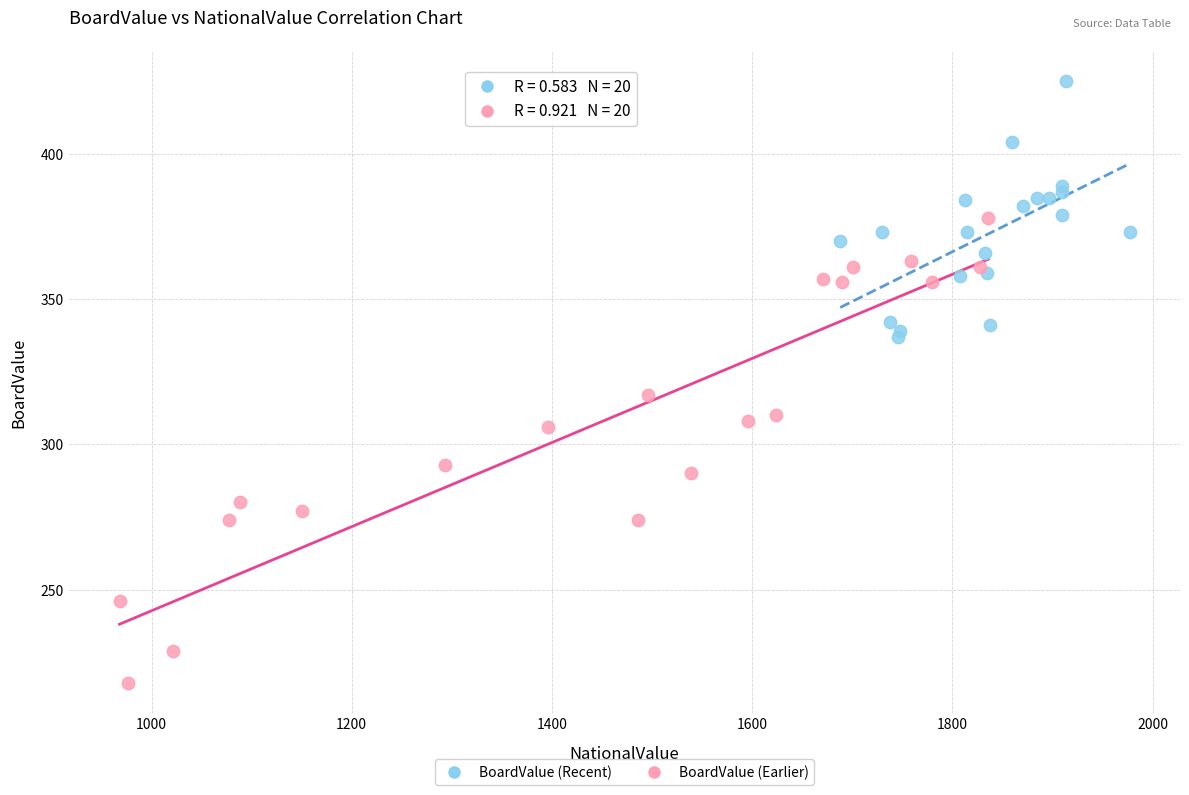

What are all the series names shown in the legend?

BoardValue (Recent), BoardValue (Earlier)